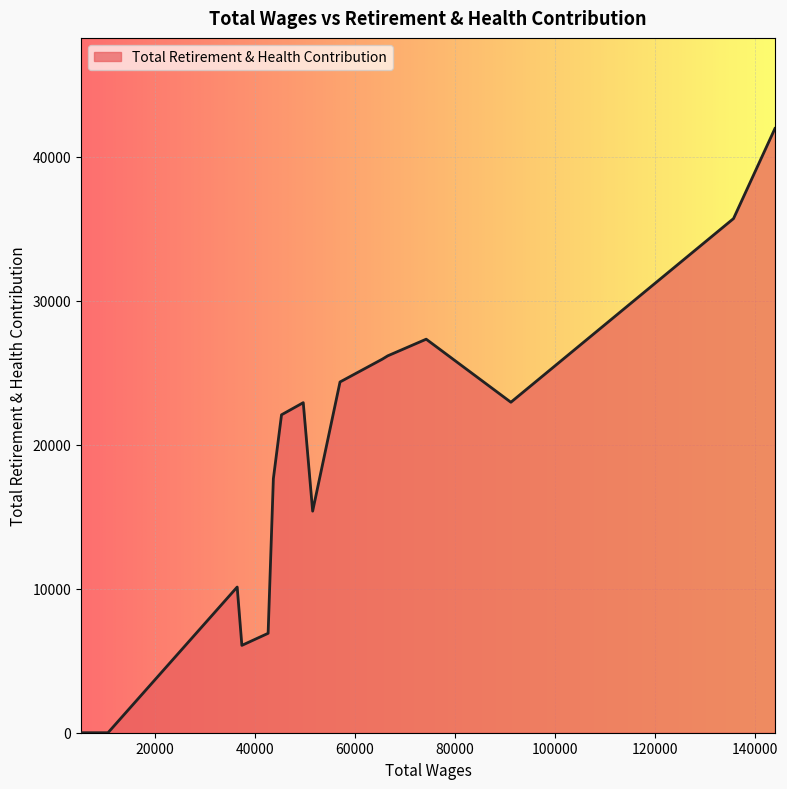

How many lines are shown in the chart?

1